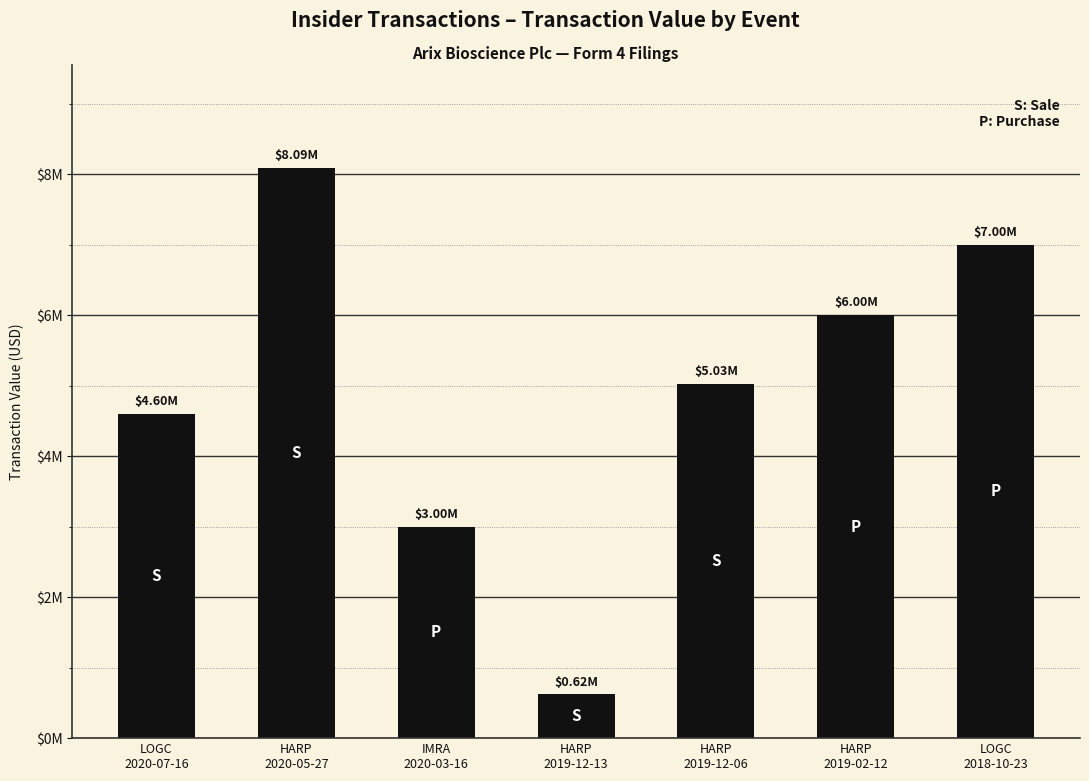

At which label is the value closest to 4356530?

LOGC
2020-07-16